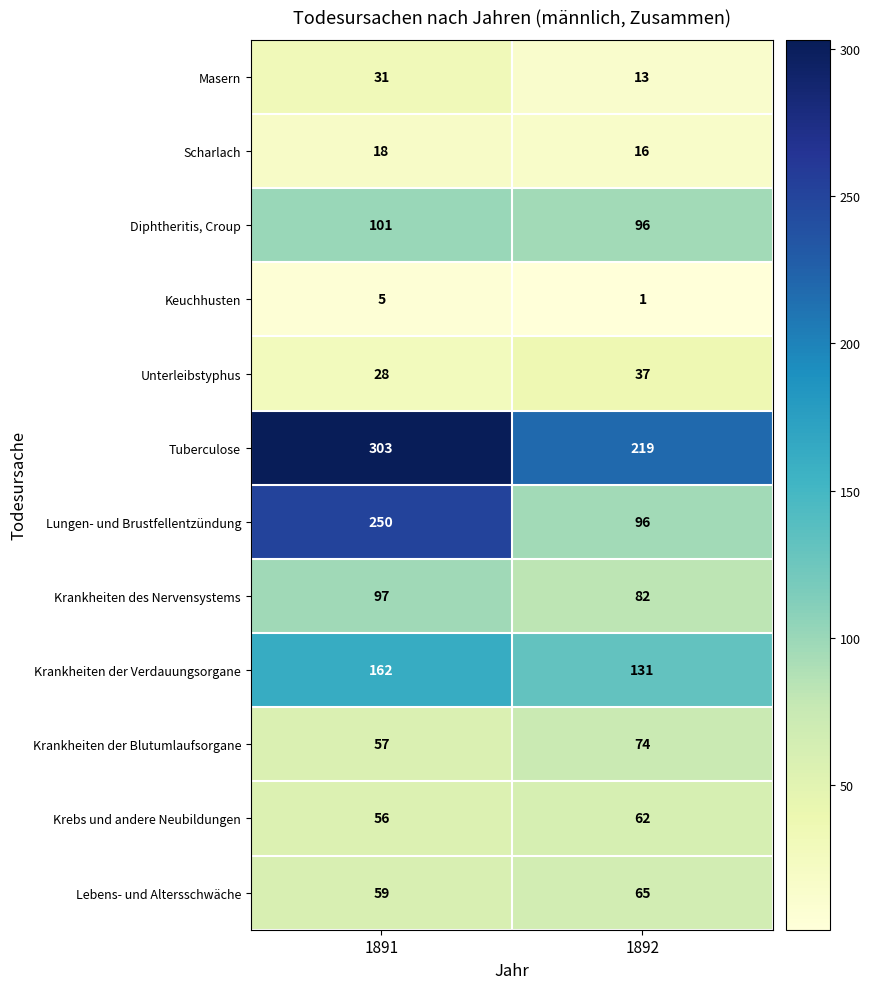

Reading left to right, transcribe all the data shown in this chart.

Masern: 31	13
Scharlach: 18	16
Diphtheritis, Croup: 101	96
Keuchhusten: 5	1
Unterleibstyphus: 28	37
Tuberculose: 303	219
Lungen- und Brustfellentzündung: 250	96
Krankheiten des Nervensystems: 97	82
Krankheiten der Verdauungsorgane: 162	131
Krankheiten der Blutumlaufsorgane: 57	74
Krebs und andere Neubildungen: 56	62
Lebens- und Altersschwäche: 59	65